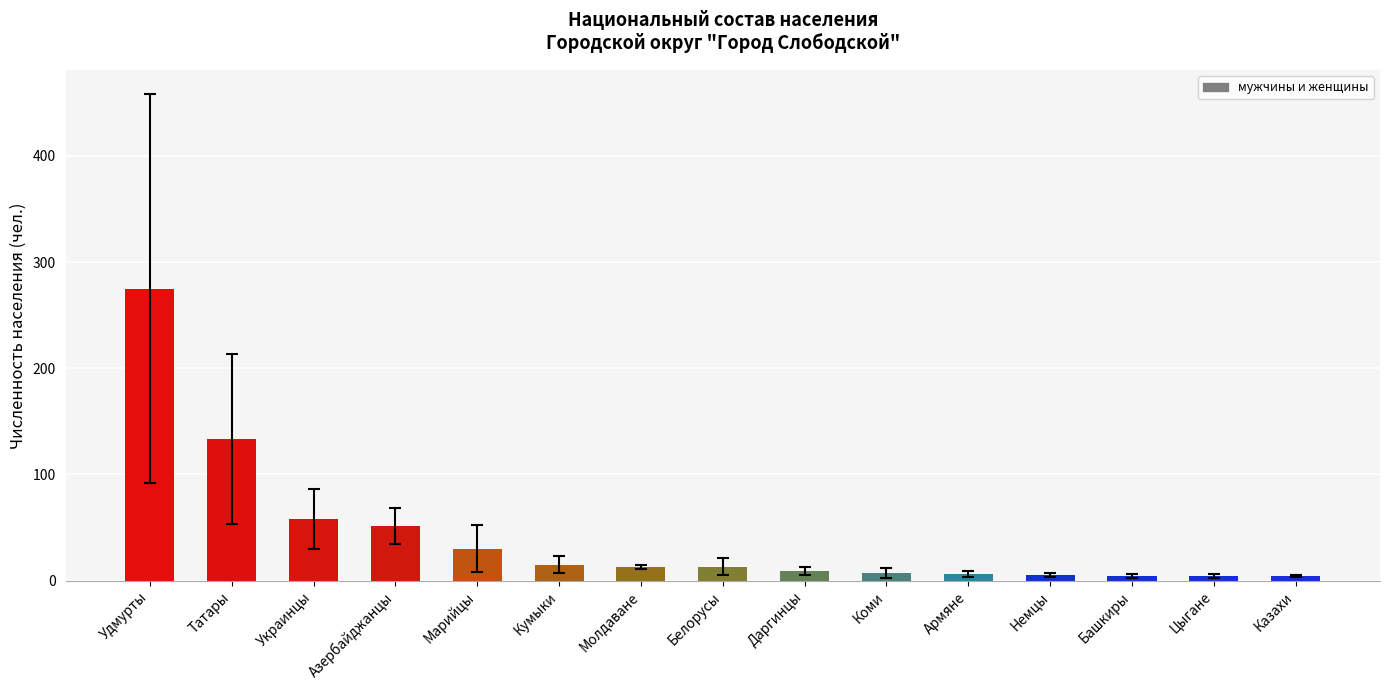

What is the difference between the values at Кумыки and Удмурты?

260